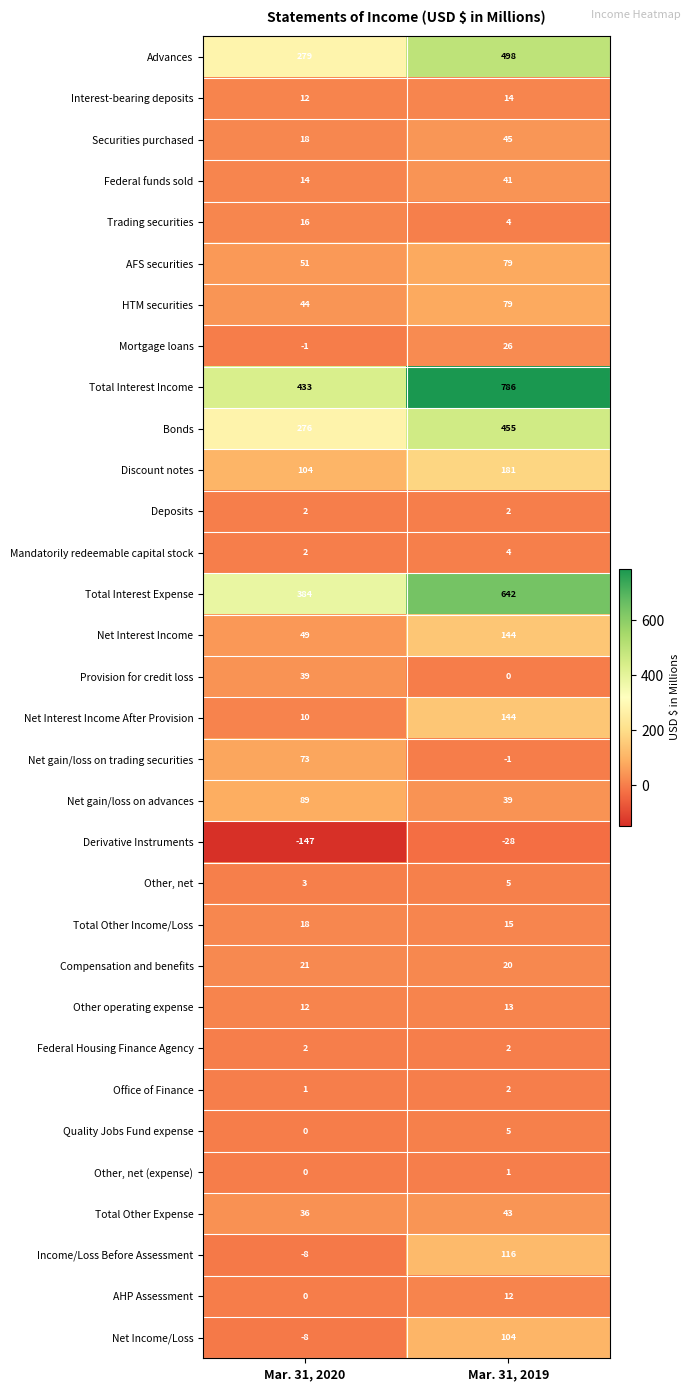

What is the sum of all Total Other Income/Loss values?

33